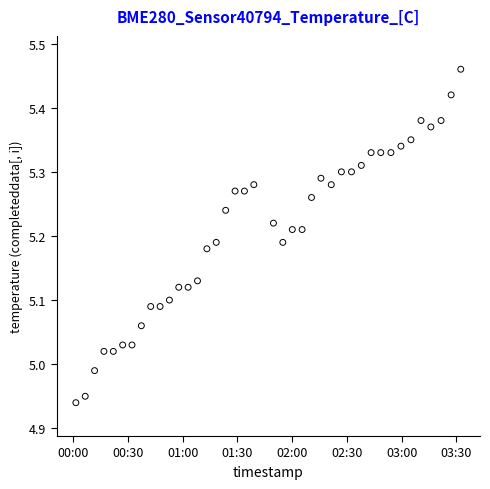

What is the range of Y values (max minus min)?

0.5